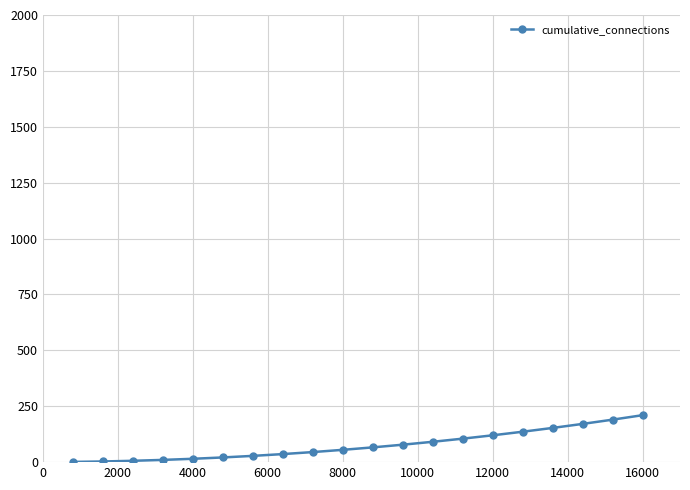

How many lines are shown in the chart?

1